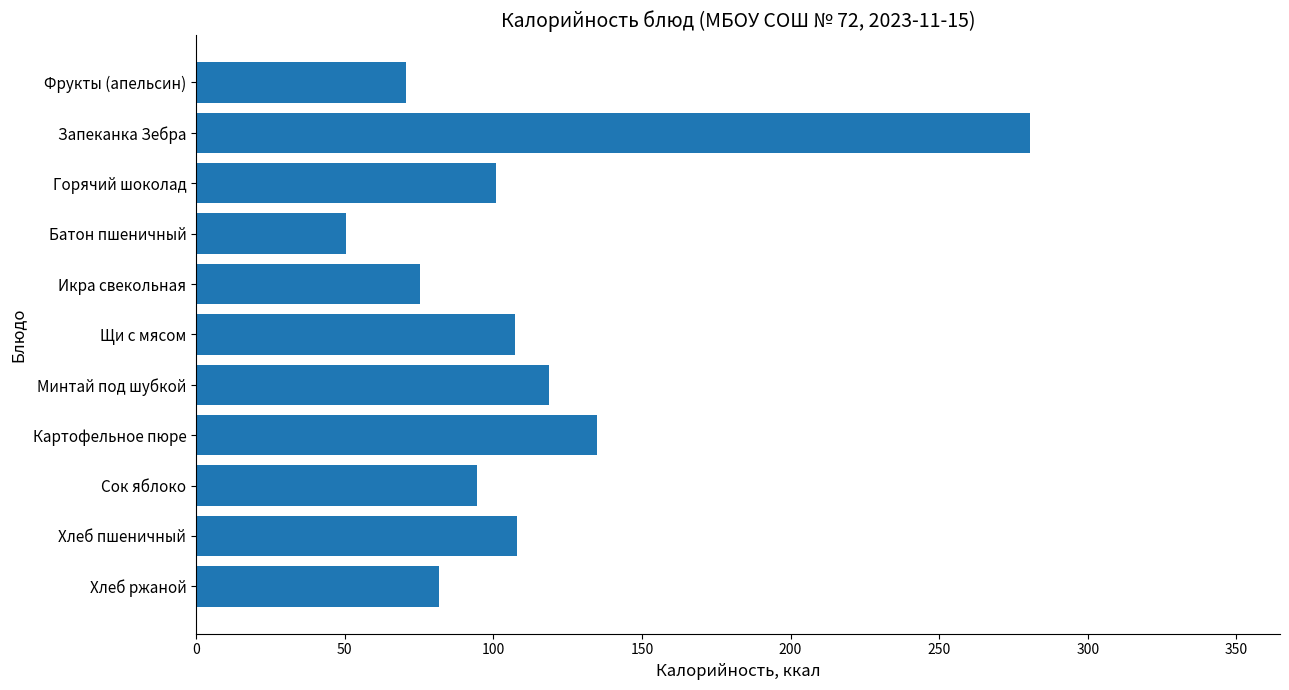

What is the approximate value at Фрукты (апельсин)?

70.5